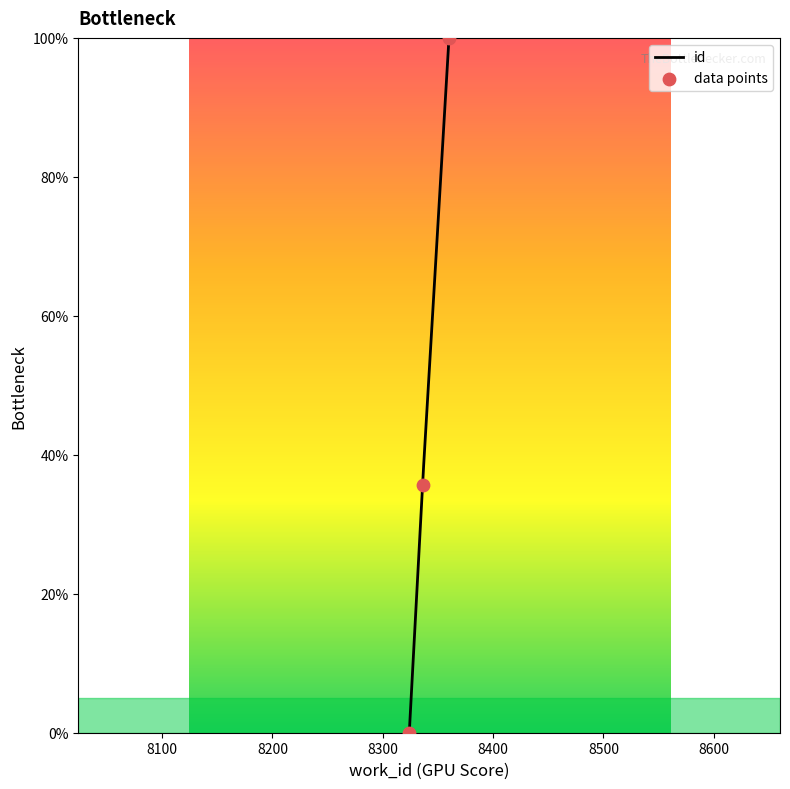

Which has a higher value, 8324 or 8360?

8360